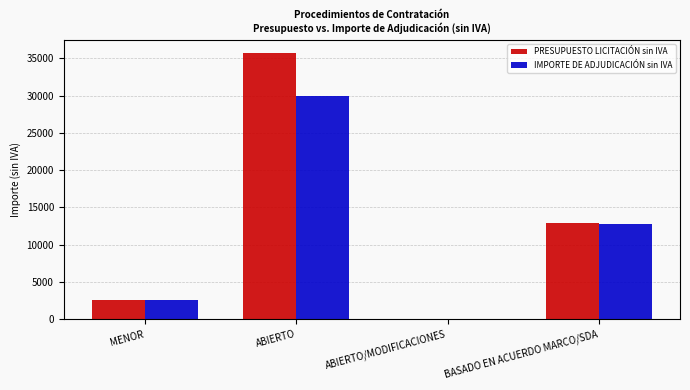

Reading left to right, transcribe all the data shown in this chart.

PRESUPUESTO LICITACIÓN sin IVA: MENOR=2541.2	ABIERTO=35700.0	ABIERTO/MODIFICACIONES=0.0	BASADO EN ACUERDO MARCO/SDA=12964.6
IMPORTE DE ADJUDICACIÓN sin IVA: MENOR=2541.2	ABIERTO=30000.0	ABIERTO/MODIFICACIONES=0.0	BASADO EN ACUERDO MARCO/SDA=12799.6